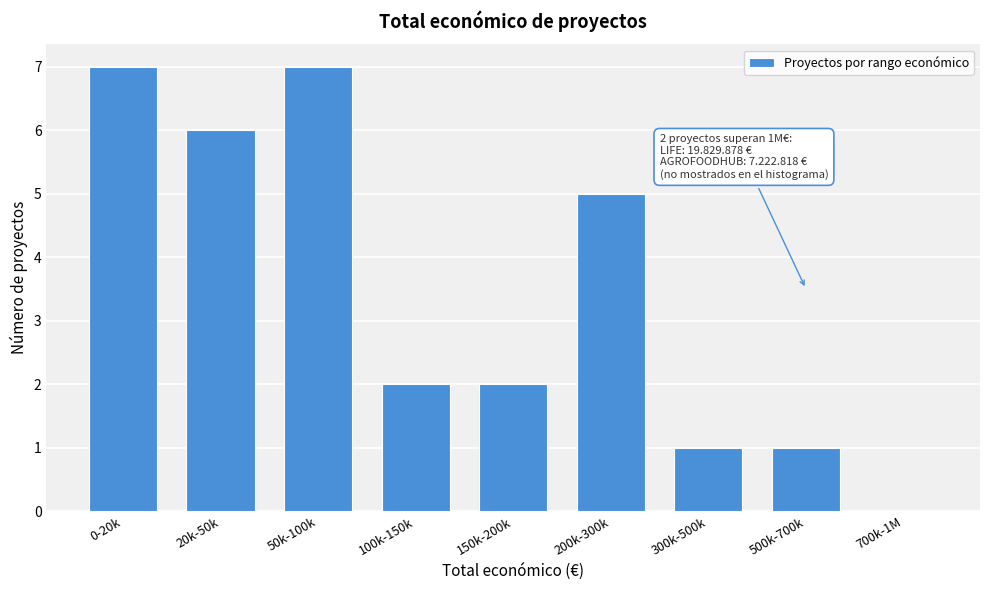

Reading left to right, list all the values displayed in this chart.

0-20k=7	20k-50k=6	50k-100k=7	100k-150k=2	150k-200k=2	200k-300k=5	300k-500k=1	500k-700k=1	700k-1M=0